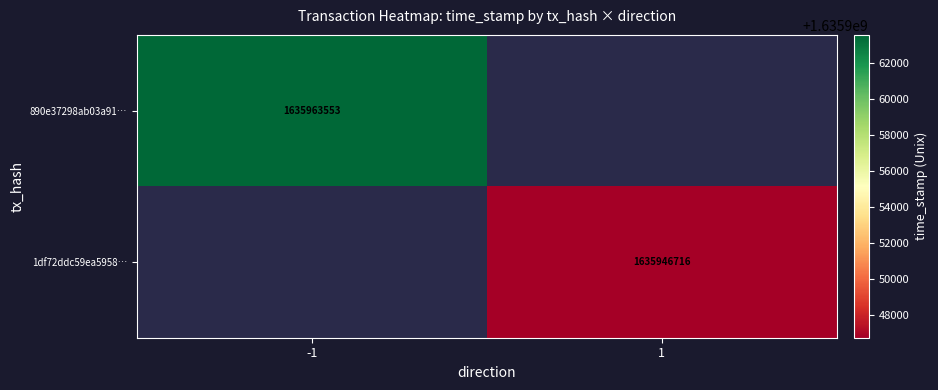

At which category does the chart reach its minimum across all series?

1